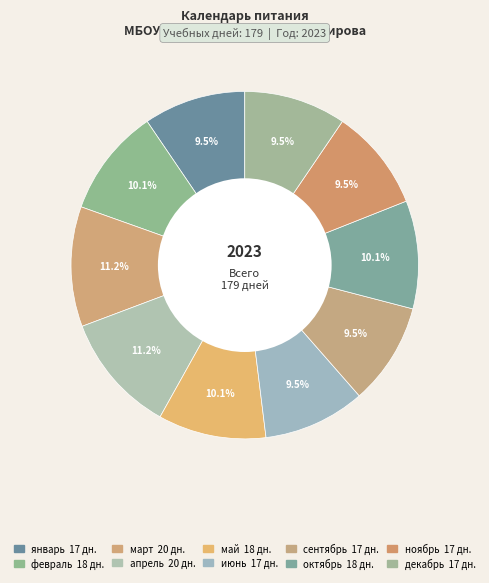

How many slices are in this pie chart?

10